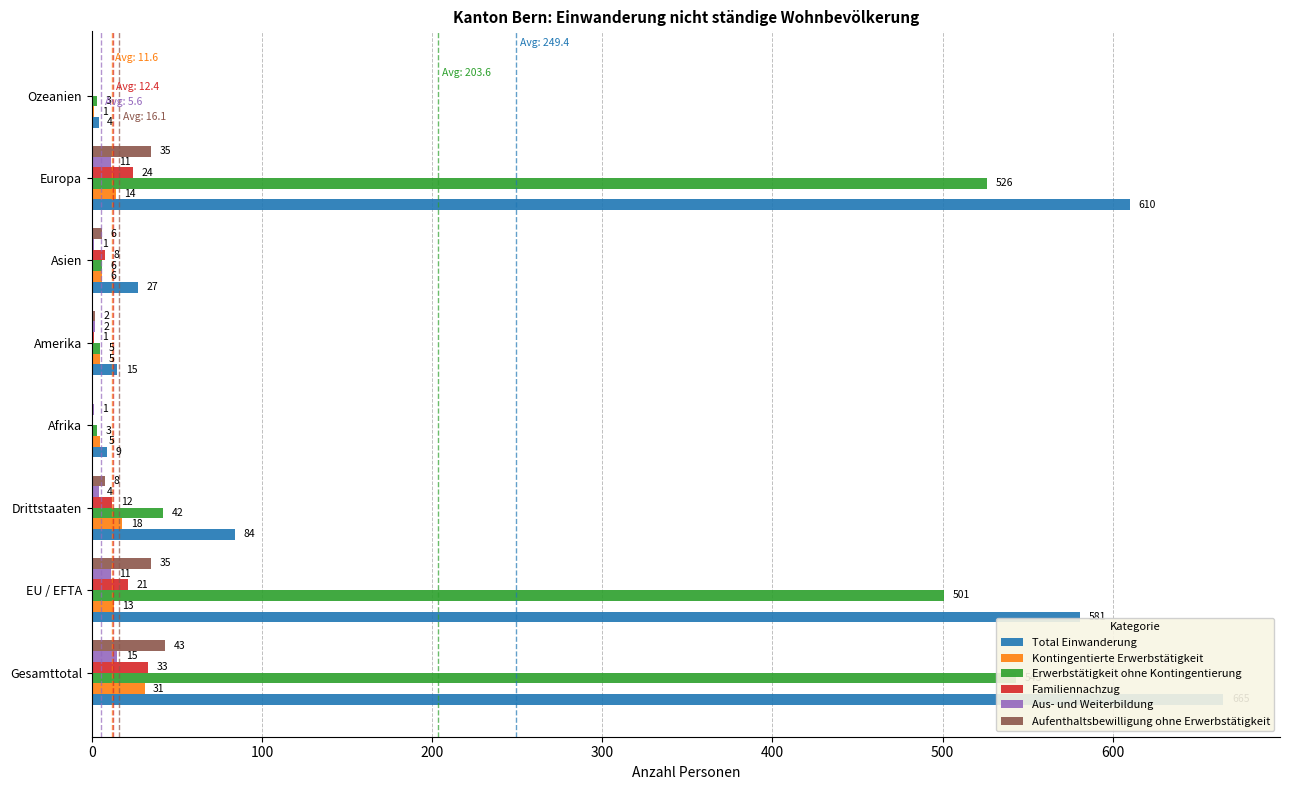

Which series has the largest total across all categories?

Total Einwanderung